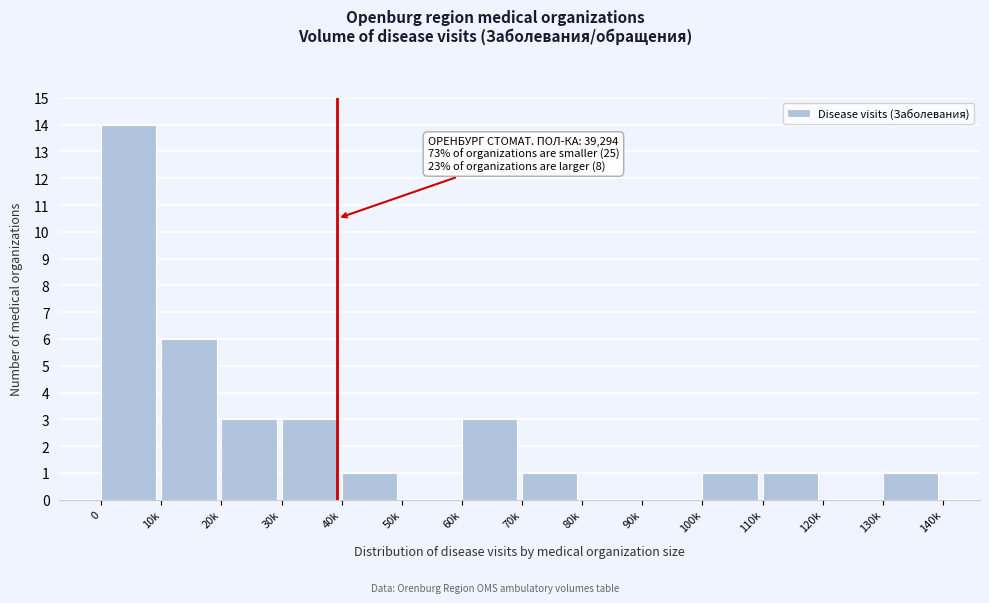

Reading left to right, what are all the values shown in this chart?

0=14	10k=6	20k=3	30k=3	40k=1	50k=0	60k=3	70k=1	80k=0	90k=0	100k=1	110k=1	120k=0	130k=1